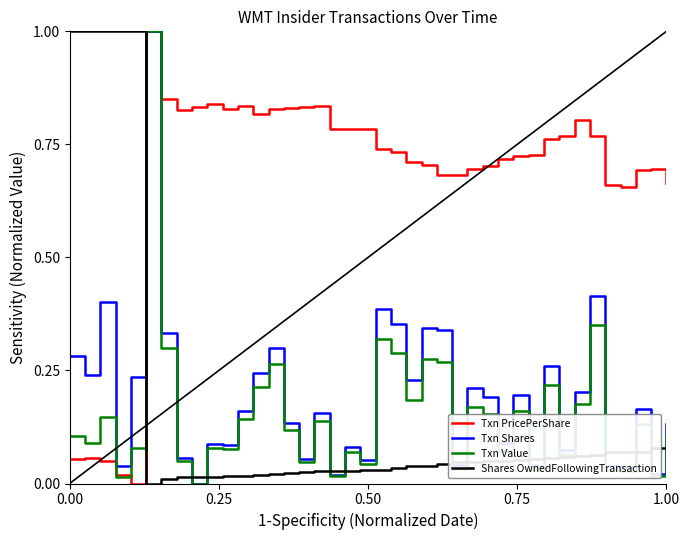

What are all the series names shown in the legend?

Txn PricePerShare, Txn Shares, Txn Value, Shares OwnedFollowingTransaction